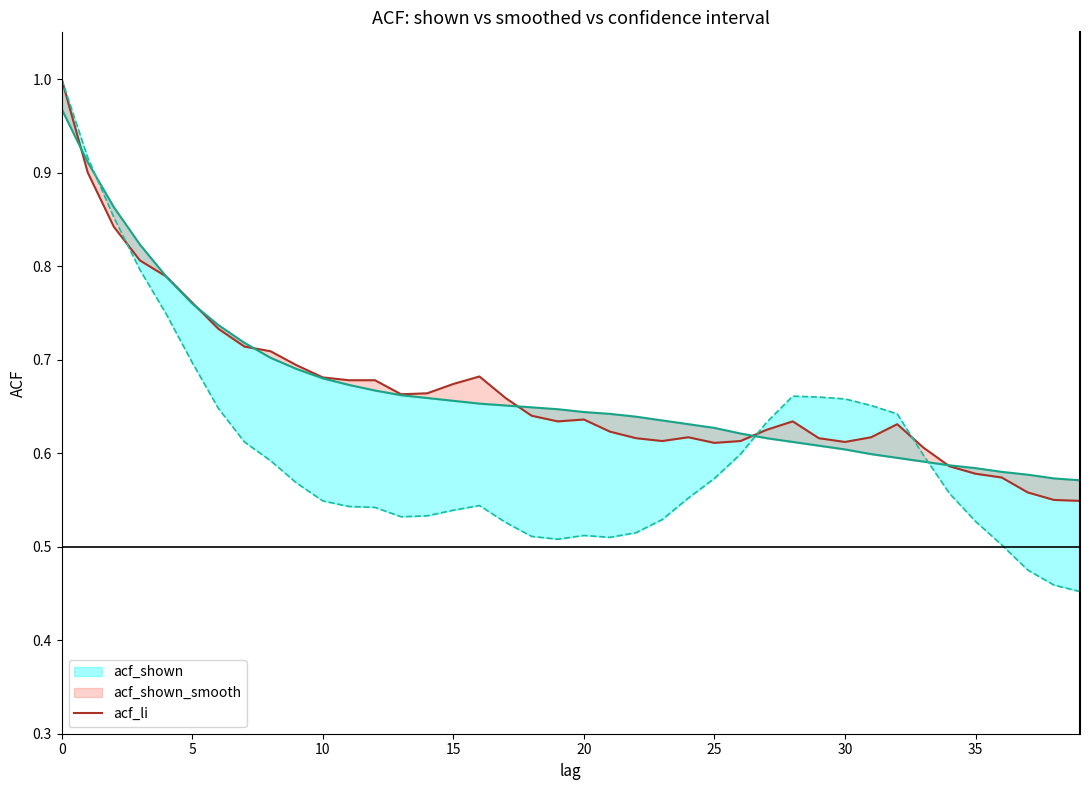

Where is acf_shown nearest to the value 0?

39